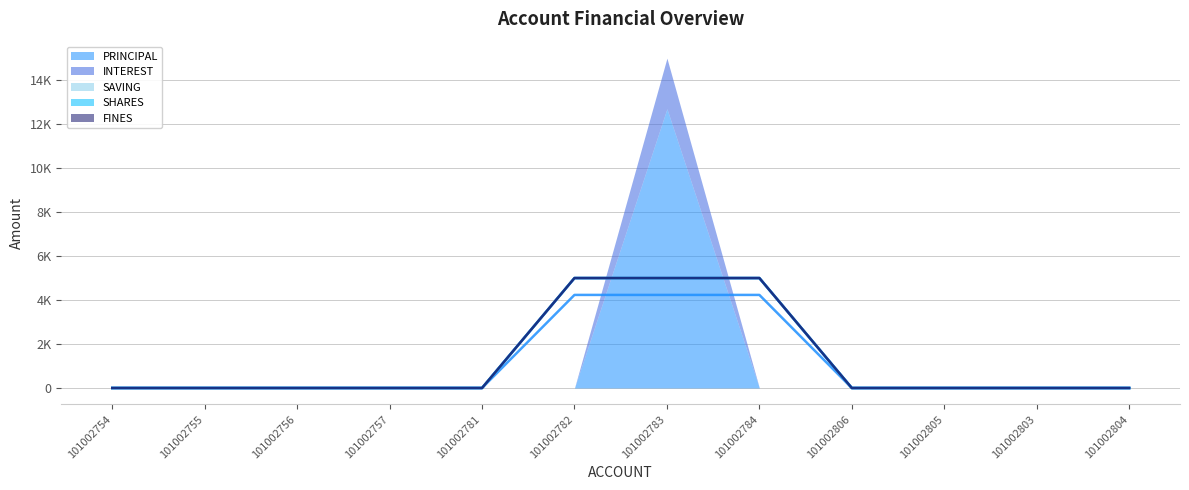

True or false: SAVING (avg) and SHARES (avg) intersect in this chart.

False